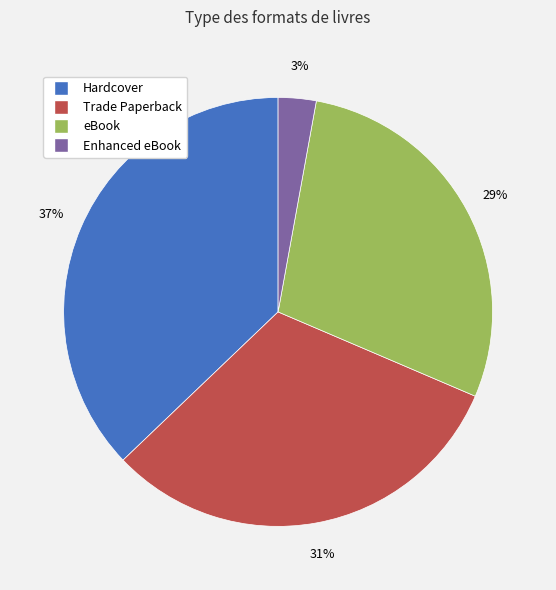

Rank the categories by value from lowest to highest.

Enhanced eBook, eBook, Trade Paperback, Hardcover